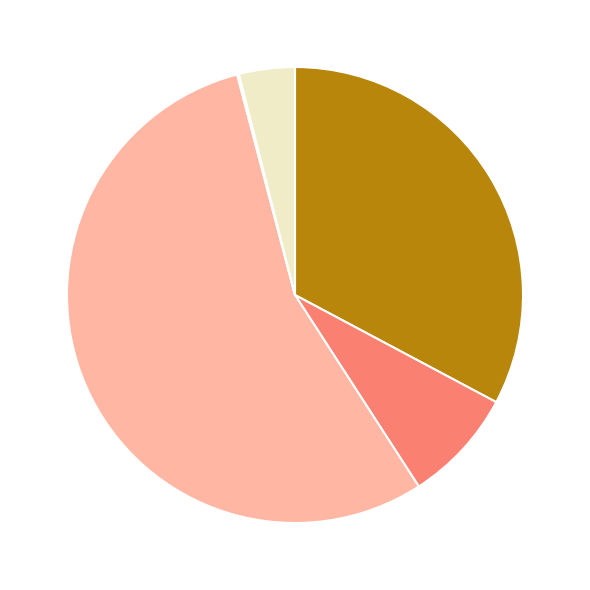

Does any single category account for the majority?

Yes